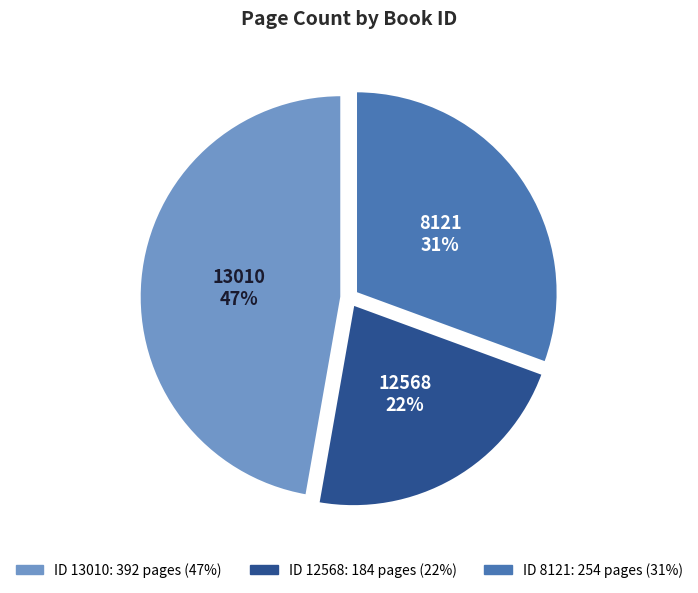

The 12568 slice represents 22% of the pie. True or false?

True